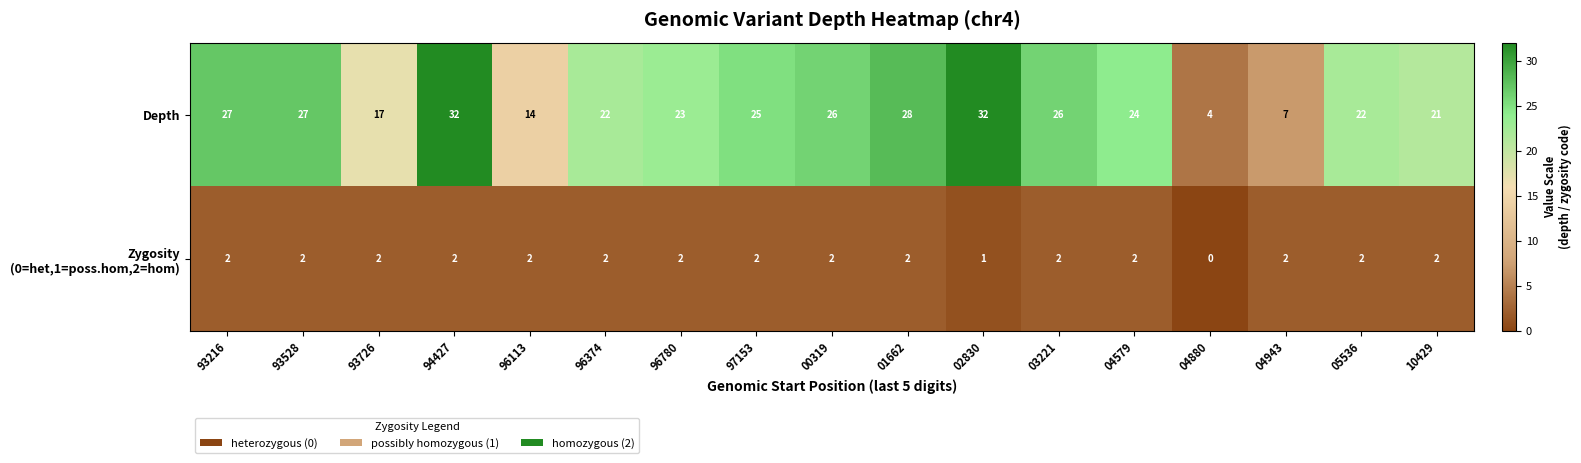

What is the lowest value of the Depth series?

4